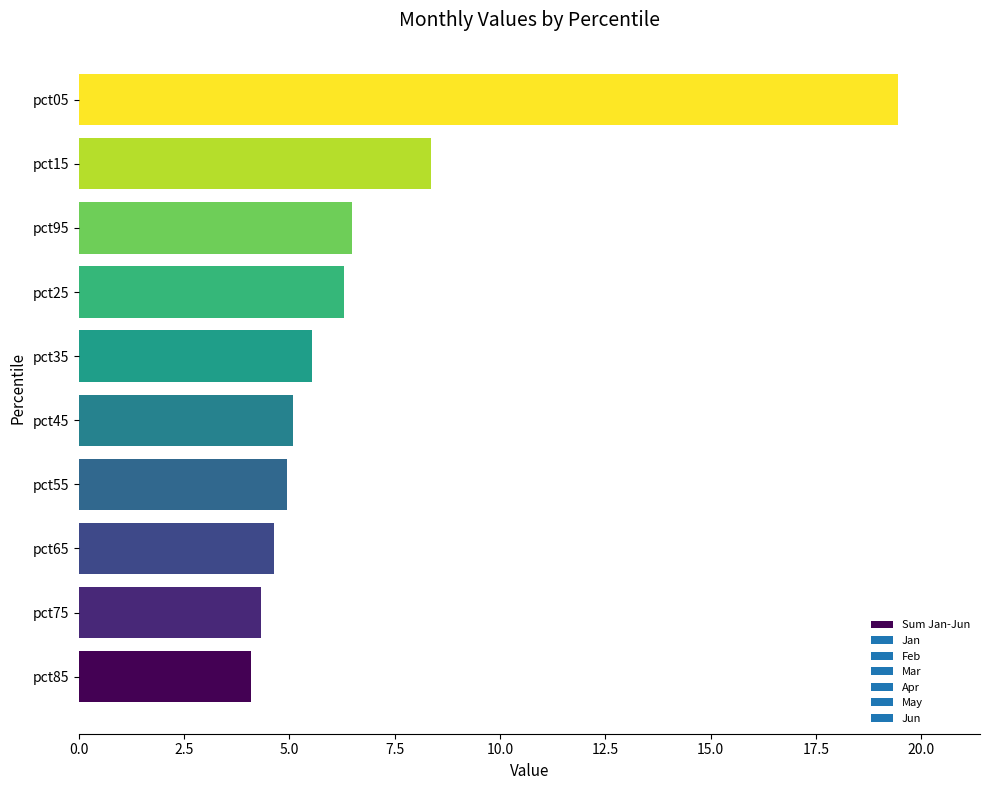

What is the approximate value at pct15?

8.4